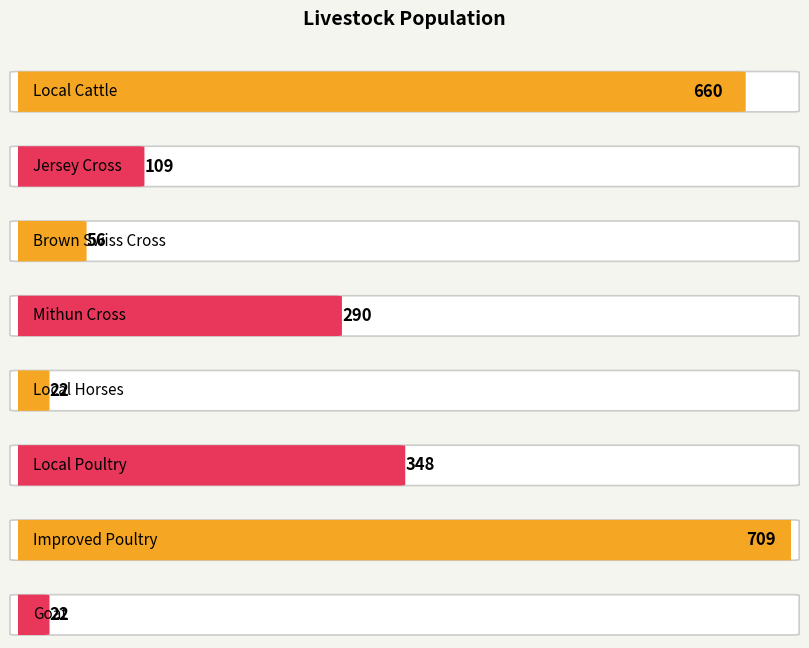

The chart shows a value of 465 at Mithun Cross. True or false?

False